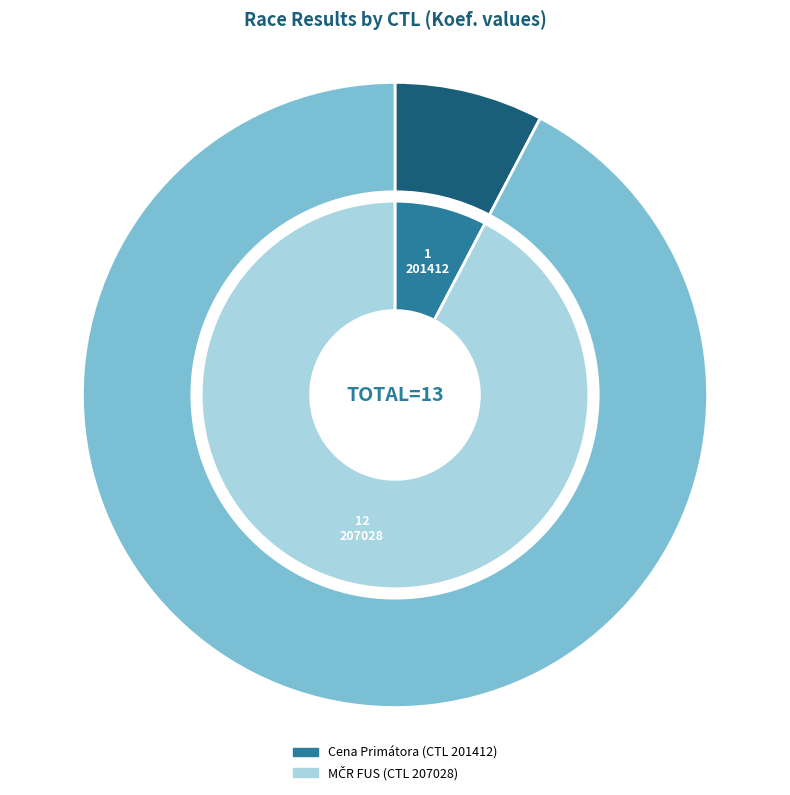

To the nearest percent, what is the combined percentage of 207028 and 201412?

100%